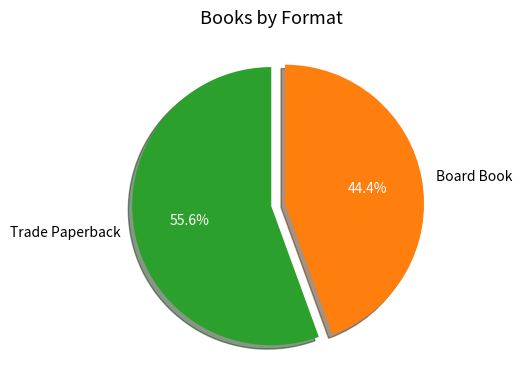

Do Trade Paperback and Board Book together represent more than half of the pie?

Yes